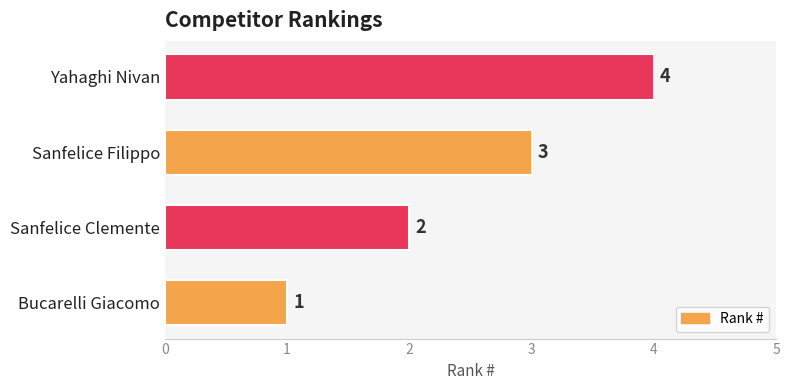

List the labels in order of value, largest first.

Yahaghi Nivan, Sanfelice Filippo, Sanfelice Clemente, Bucarelli Giacomo